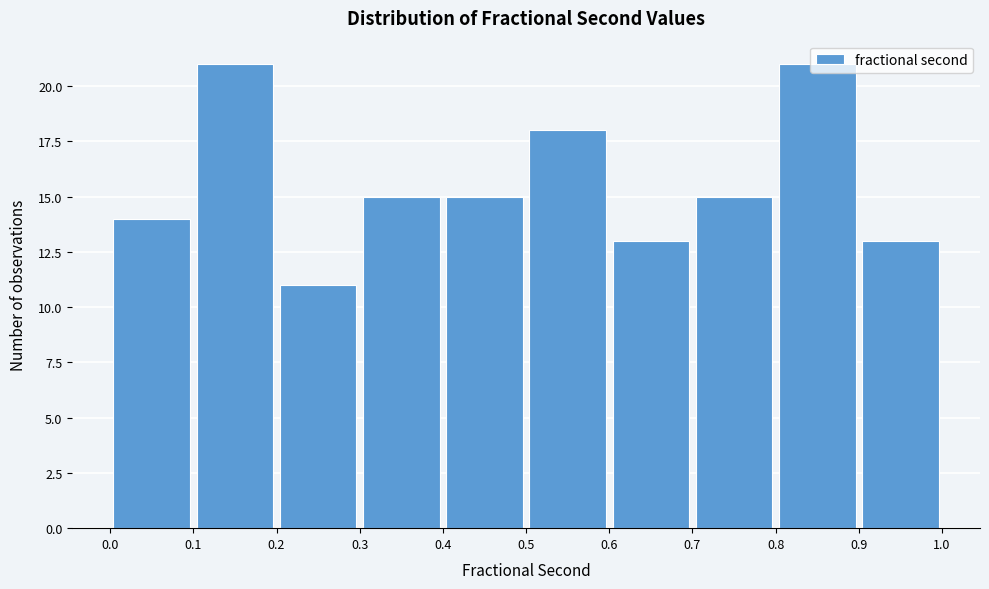

Reading left to right, list every bar in this chart as the range it spans on the x-axis followed by its height. The values are not printed on the chart, so give them approximately, as read against the axis.

0.0 to 0.1: 14
0.1 to 0.2: 21
0.2 to 0.3: 11
0.3 to 0.4: 15
0.4 to 0.5: 15
0.5 to 0.6: 18
0.6 to 0.7: 13
0.7 to 0.8: 15
0.8 to 0.9: 21
0.9 to 1.0: 13